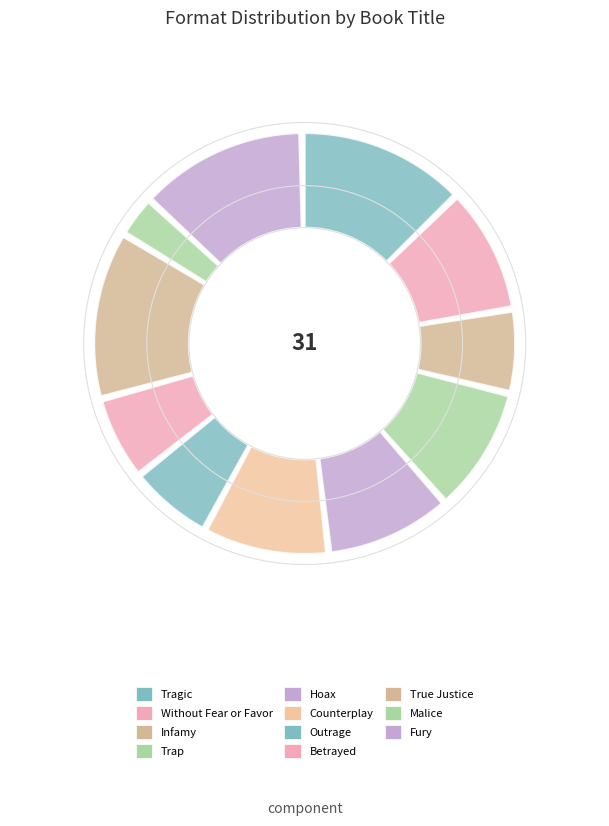

What portion of the pie excludes Outrage?

93.5%